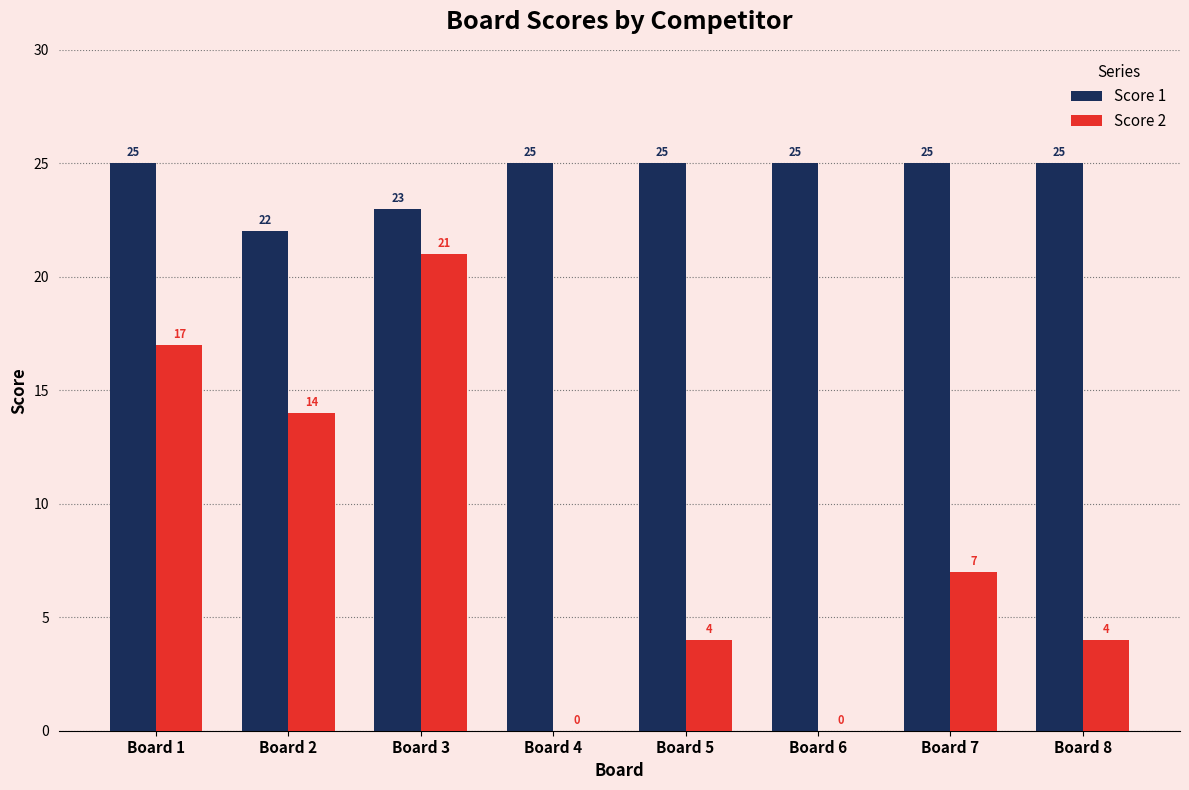

Reading left to right, what are all the values shown in this chart?

Score 1: Board 1=25	Board 2=22	Board 3=23	Board 4=25	Board 5=25	Board 6=25	Board 7=25	Board 8=25
Score 2: Board 1=17	Board 2=14	Board 3=21	Board 4=0	Board 5=4	Board 6=0	Board 7=7	Board 8=4